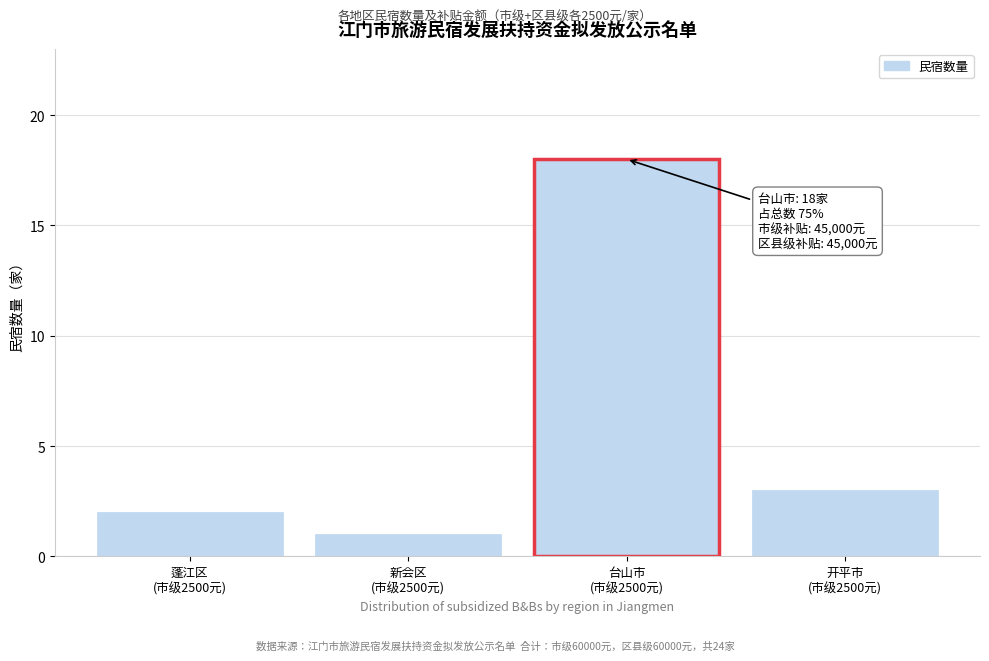

Reading right to left, what are all the values shown in this chart?

3	18	1	2